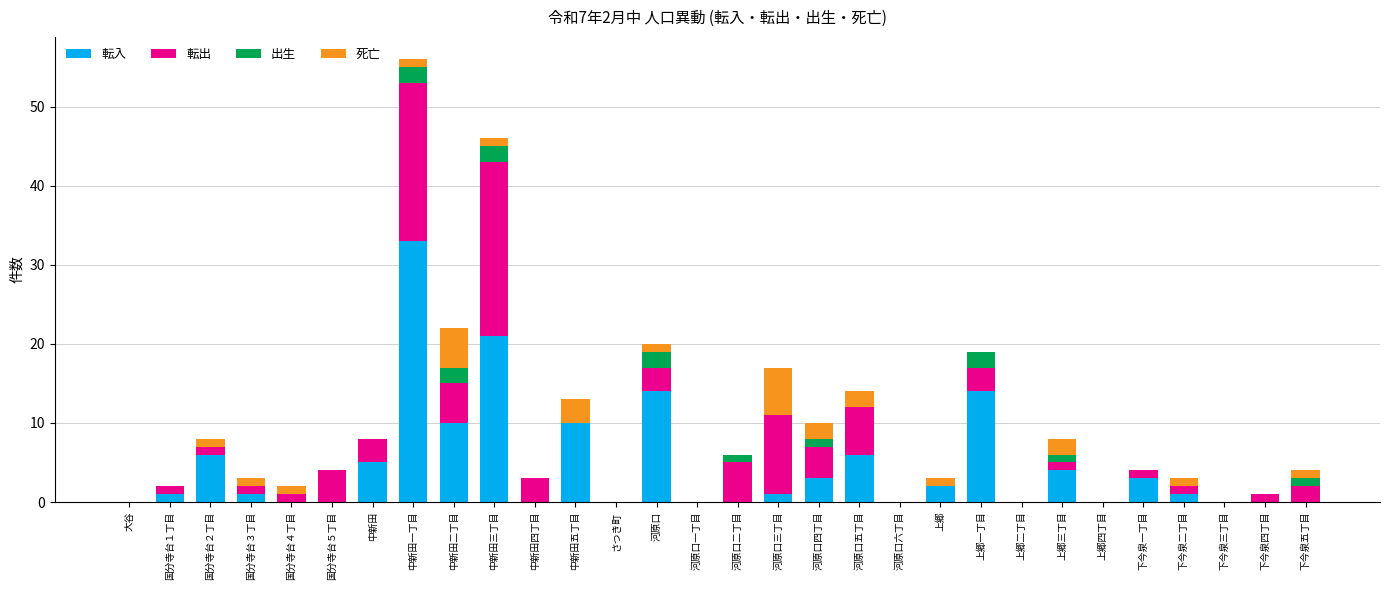

What is the maximum value for 転入?

33